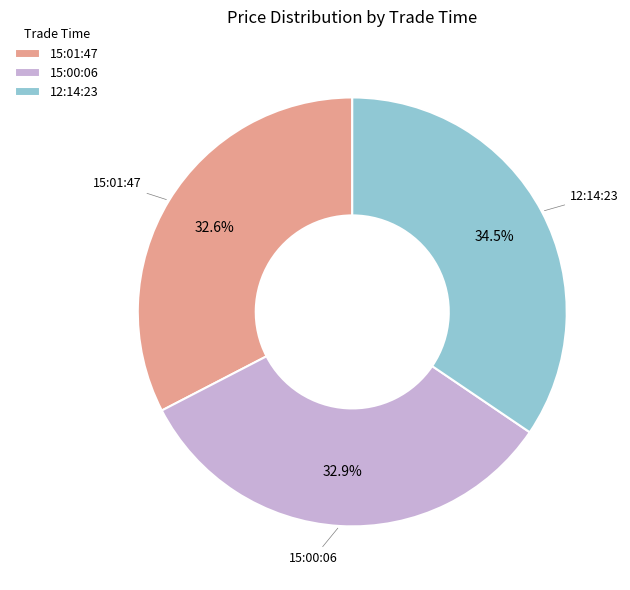

How many slices are in this pie chart?

3